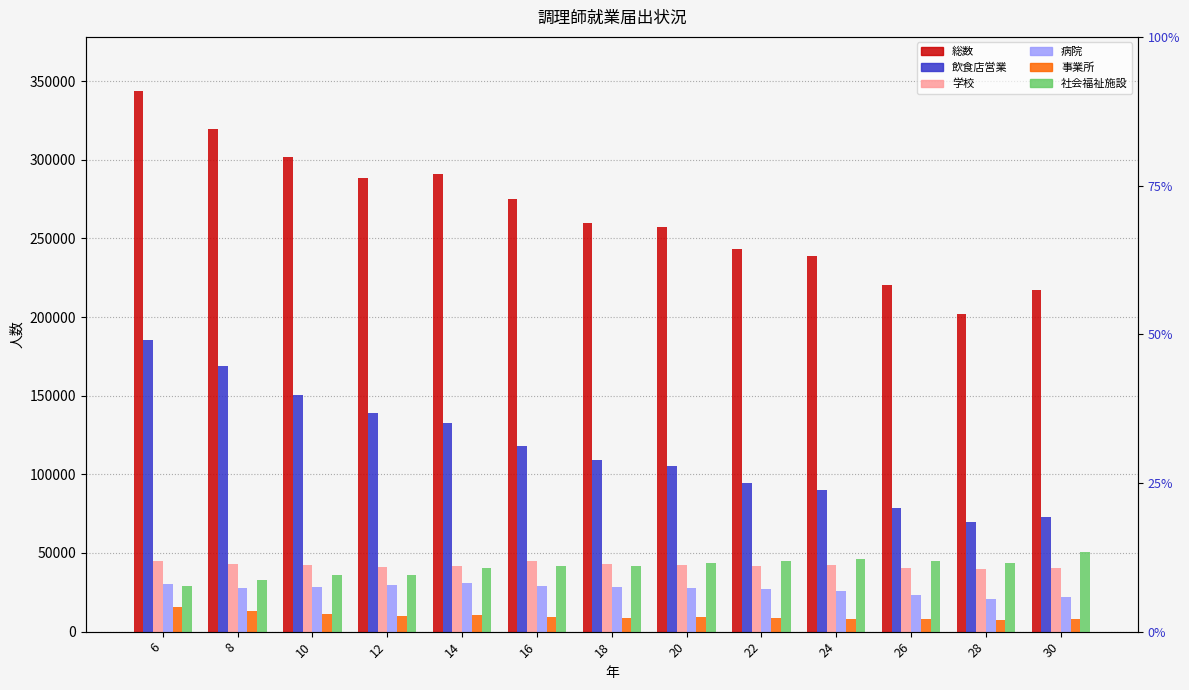

What are all the series names shown in the legend?

総数, 飲食店営業, 学校, 病院, 事業所, 社会福祉施設